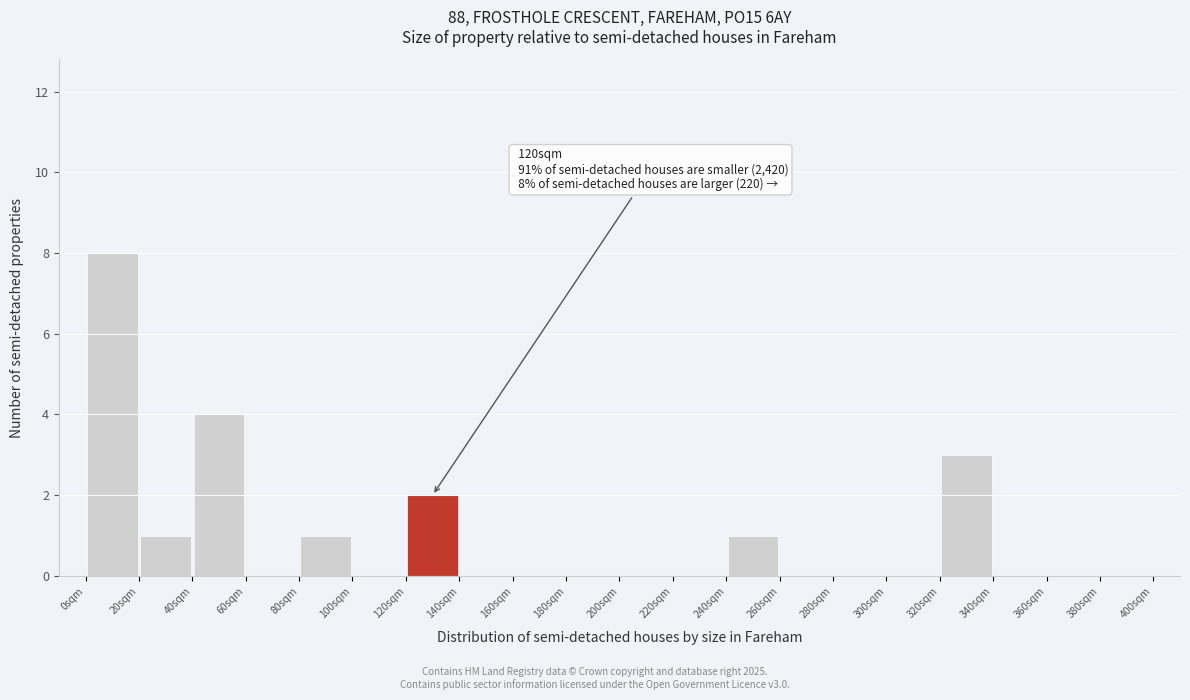

Over which range of the x-axis is the bar tallest?

0 to 20